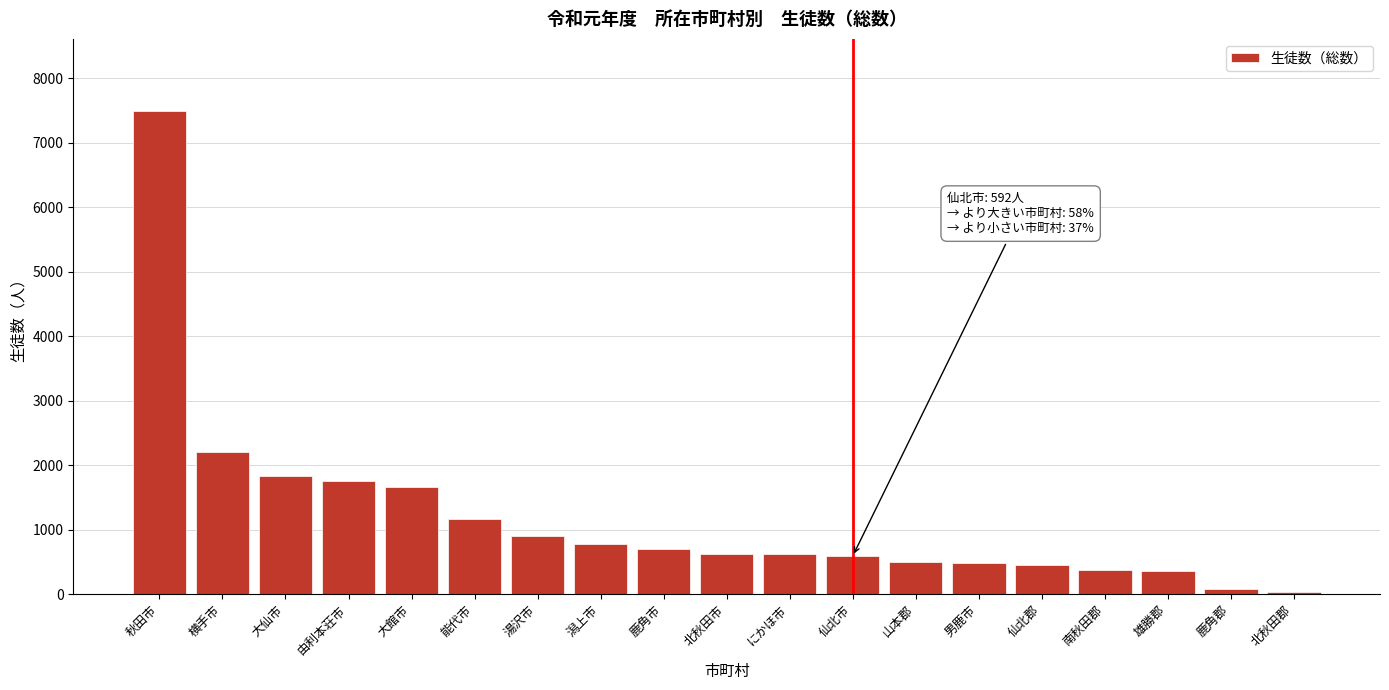

What is the approximate value at 雄勝郡?

354